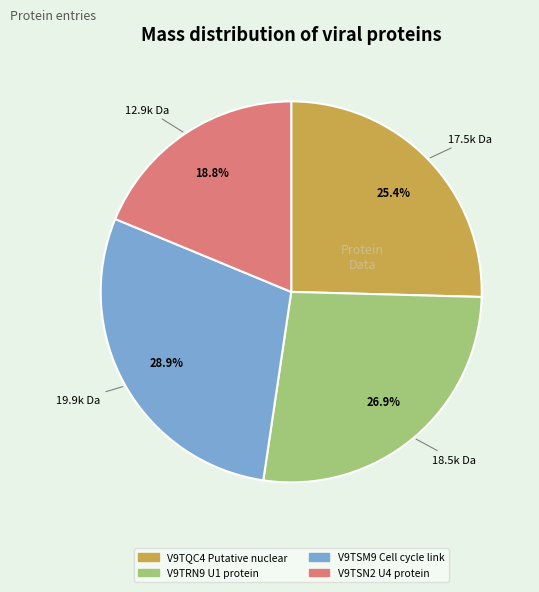

What is the ratio of the value at V9TQC4 Putative nuclear to the value at V9TSN2 U4 protein?

1.4